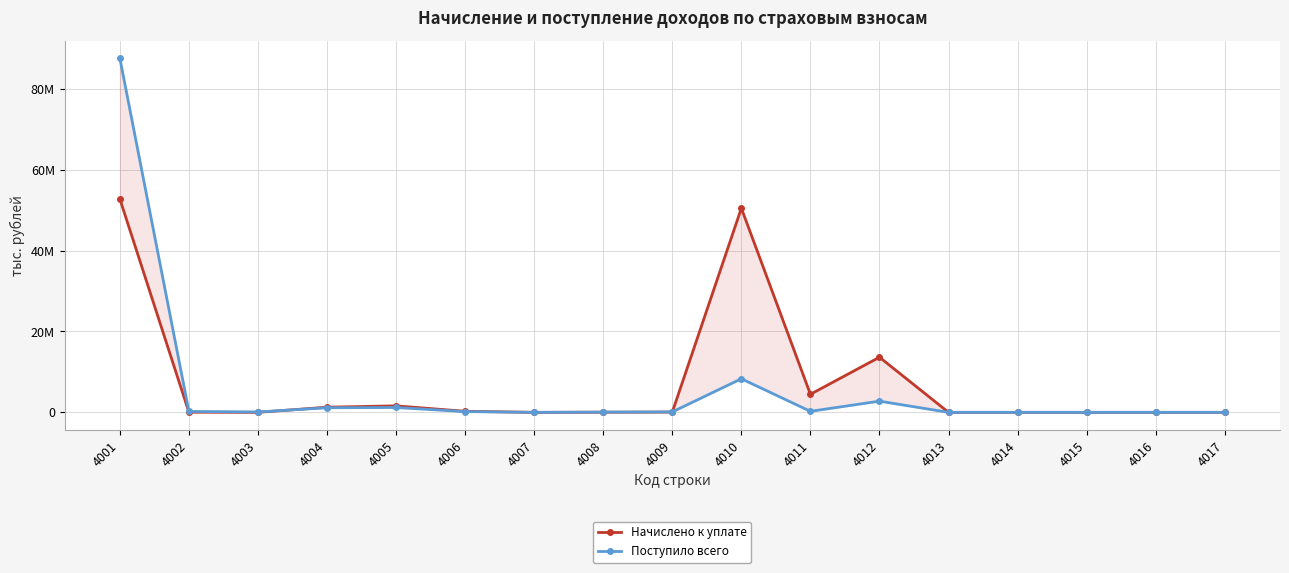

Where is Начислено к уплате nearest to the value 26386013?

4012